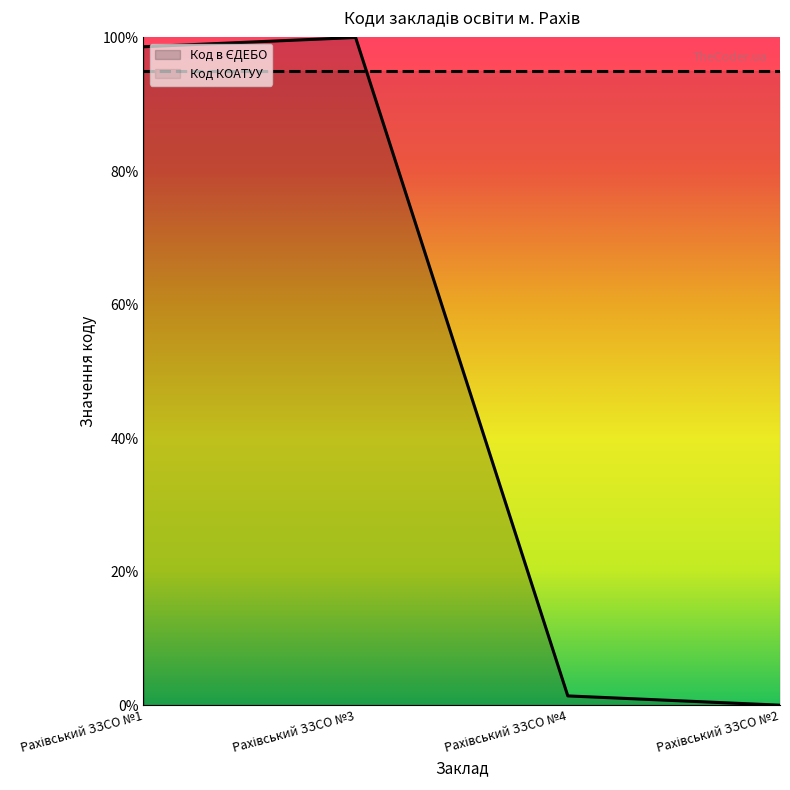

What is the difference between the maximum and minimum values?

1.0